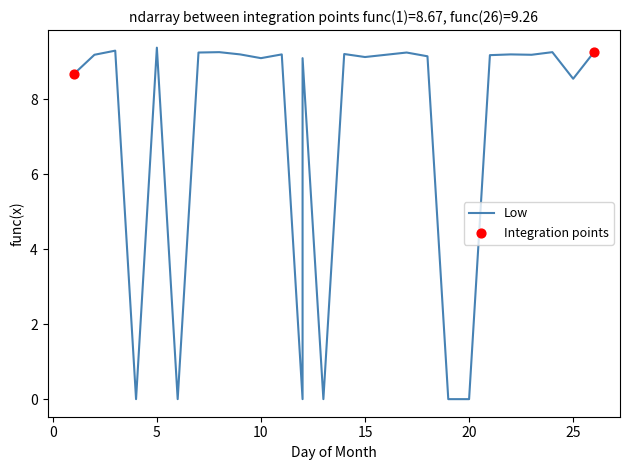

What is the change in value from 2 to 12?

-0.1